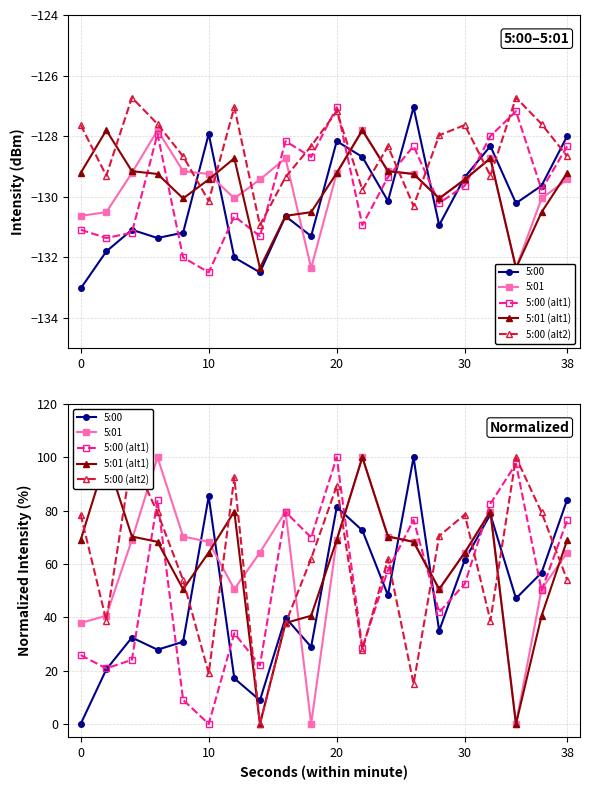

After their last crossing, which series has the higher values: 5:01 or 5:00 (alt1)?

5:00 (alt1)